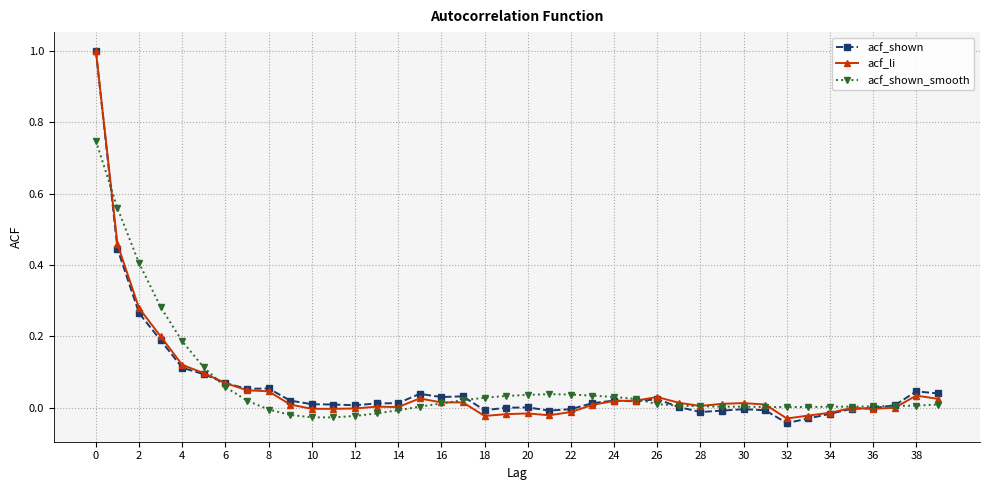

Count the number of data series in this chart.

3